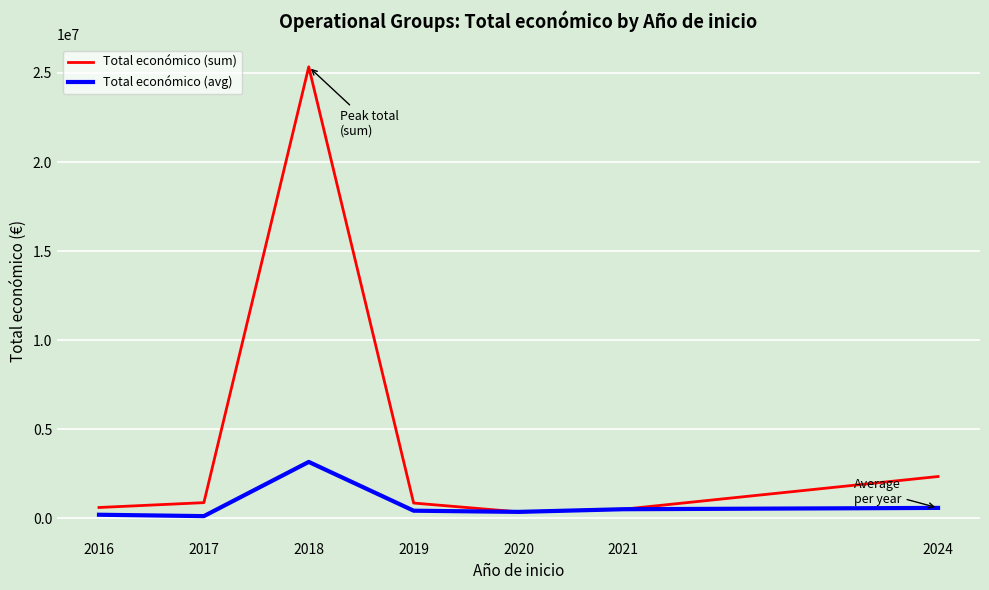

Which series has the largest total across all categories?

Total económico (sum)